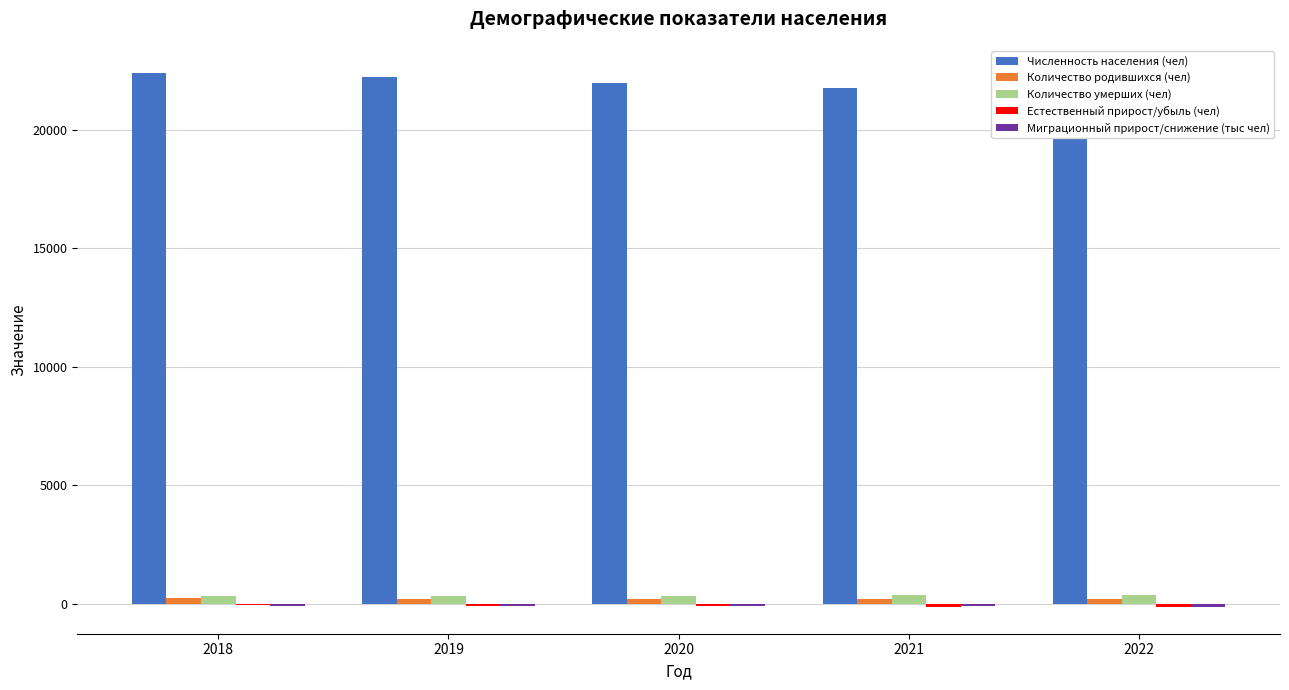

Is the value of Количество родившихся (чел) at 2021 greater than the value of Естественный прирост/убыль (чел) at 2020?

Yes